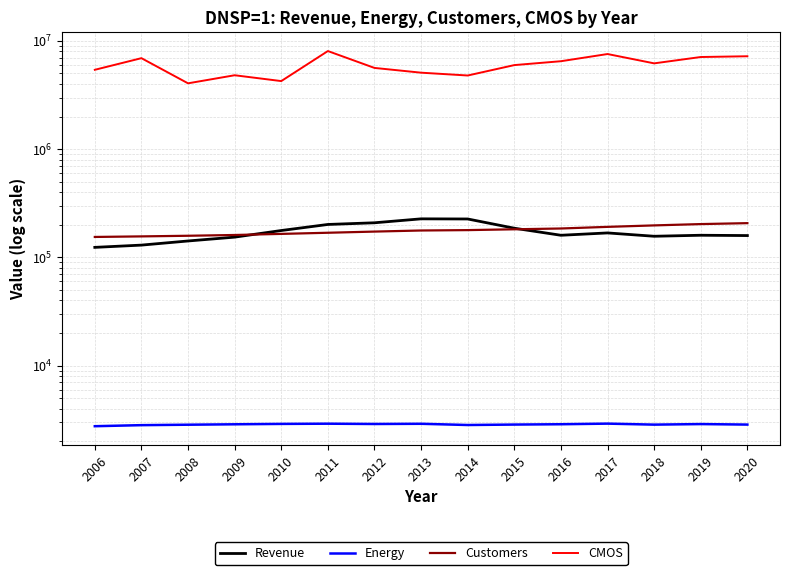

True or false: Revenue has more than 2 points higher than both neighbors.

True